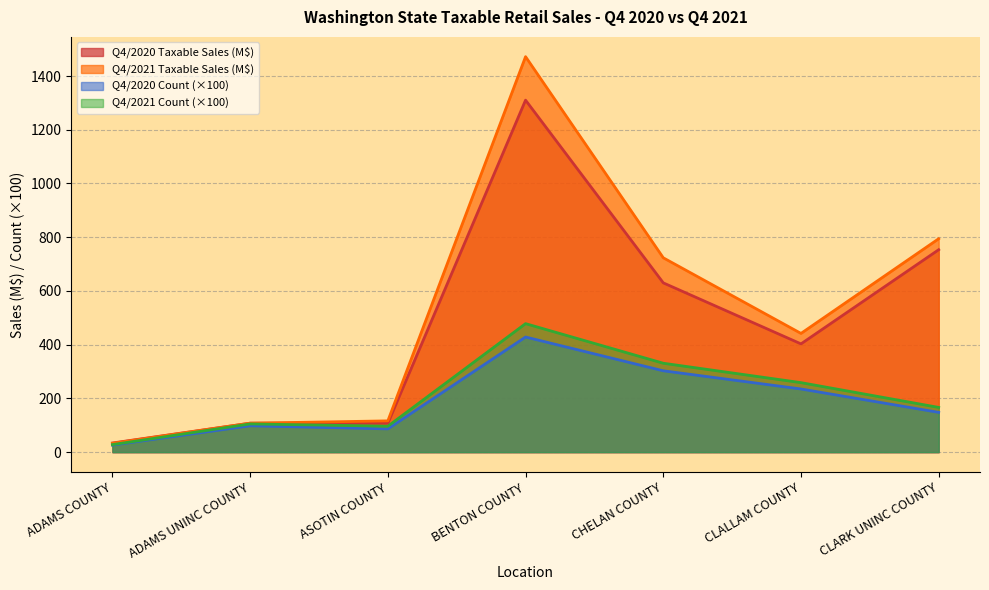

What position from the left is CHELAN COUNTY?

5